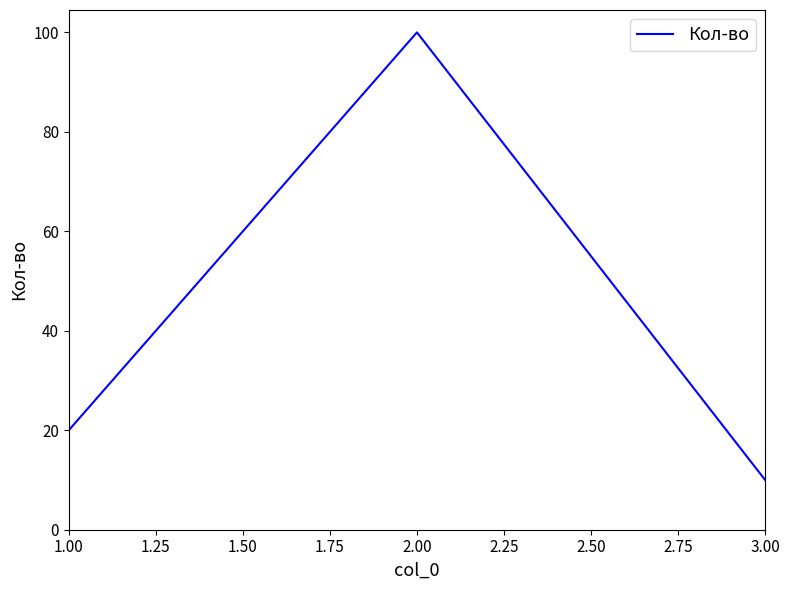

True or false: the data shows 6 at 3.00.

False